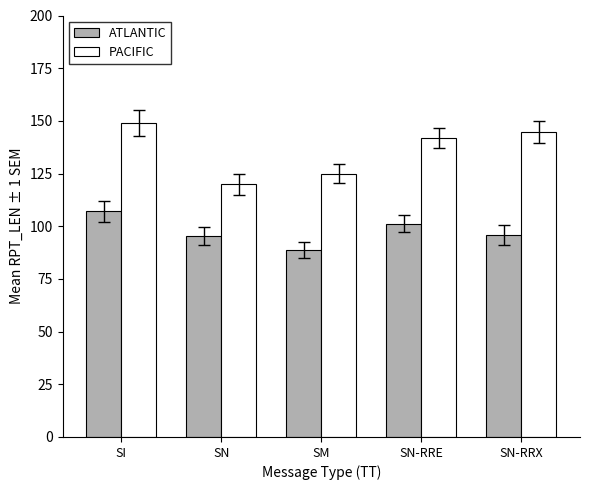

What is the minimum value for PACIFIC?

119.9